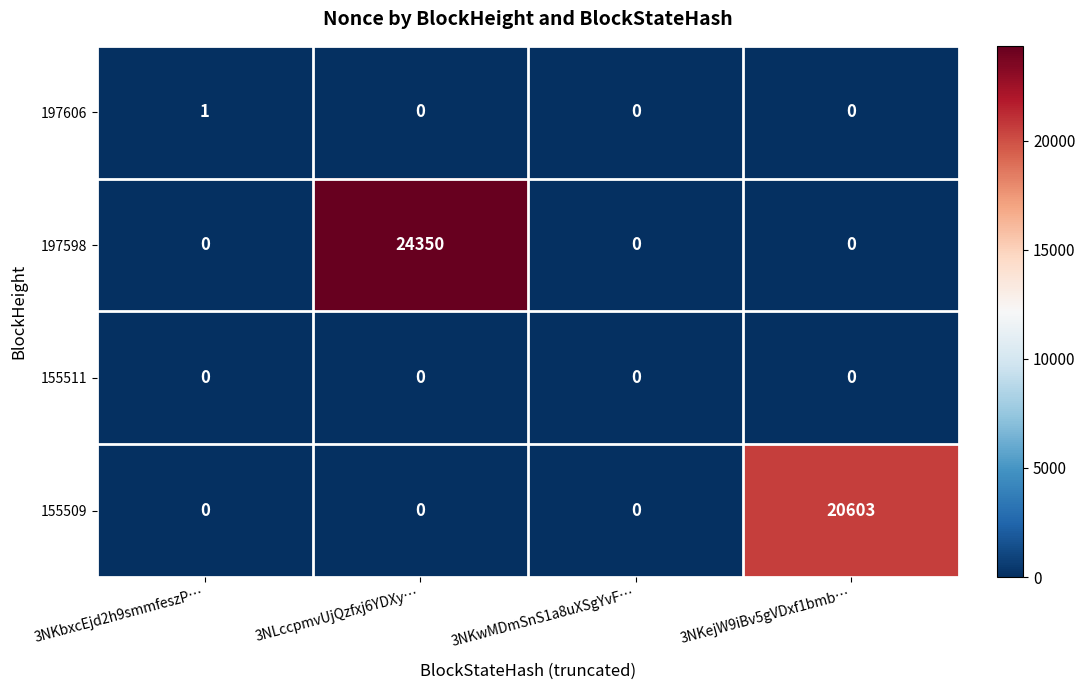

The value of 155509 at 3NLccpmvUjQzfxj6YDXy… is 8582. True or false?

False